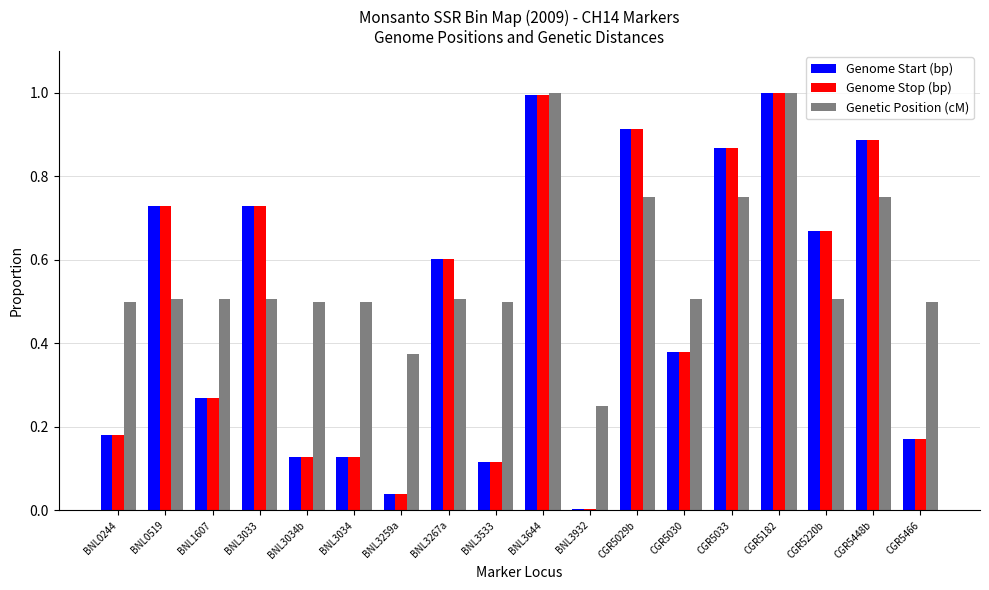

The value of Genome Stop (bp) at BNL0519 is 0.2. True or false?

False